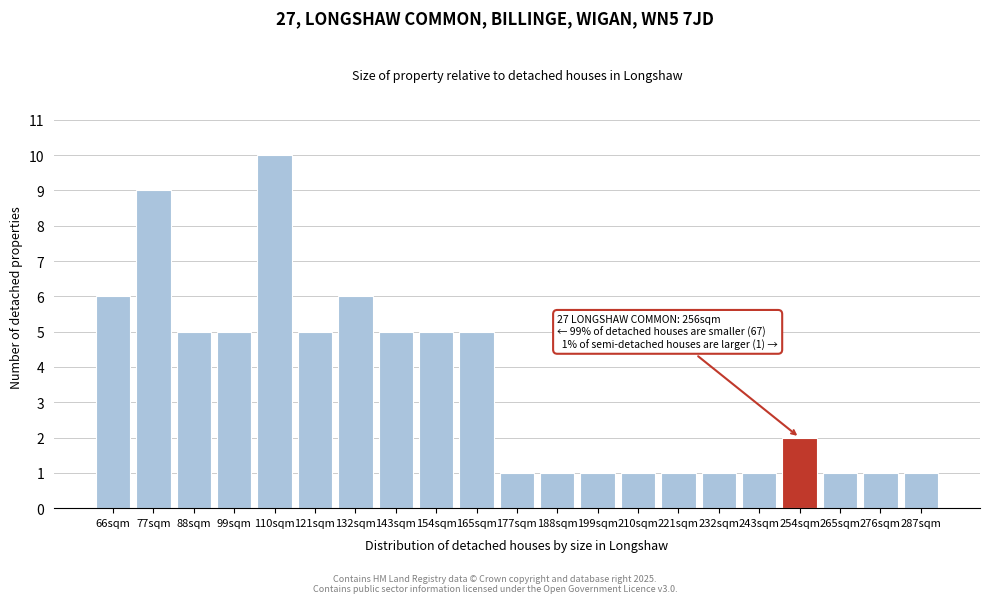

Reading right to left, transcribe all the data shown in this chart.

287sqm=1	276sqm=1	265sqm=1	254sqm=2	243sqm=1	232sqm=1	221sqm=1	210sqm=1	199sqm=1	188sqm=1	177sqm=1	165sqm=5	154sqm=5	143sqm=5	132sqm=6	121sqm=5	110sqm=10	99sqm=5	88sqm=5	77sqm=9	66sqm=6